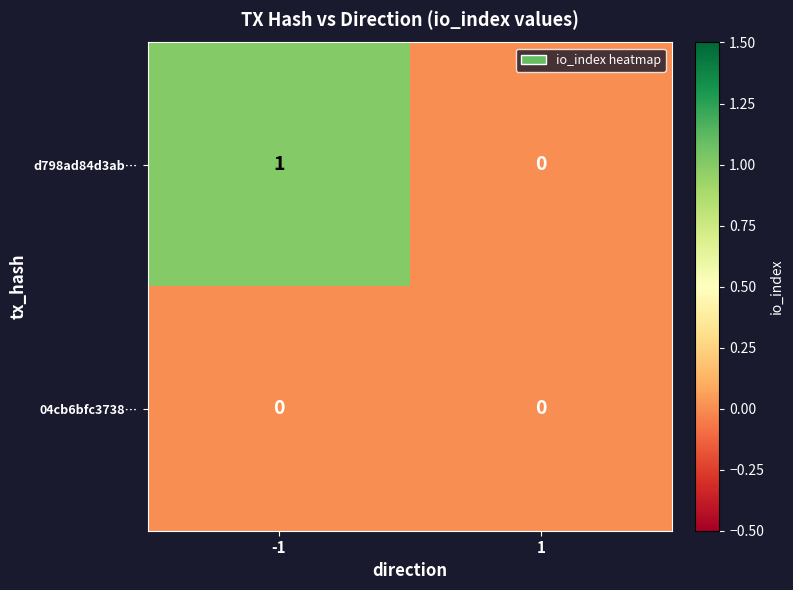

True or false: d798ad84d3ab… has a value of 0 at 1.

True